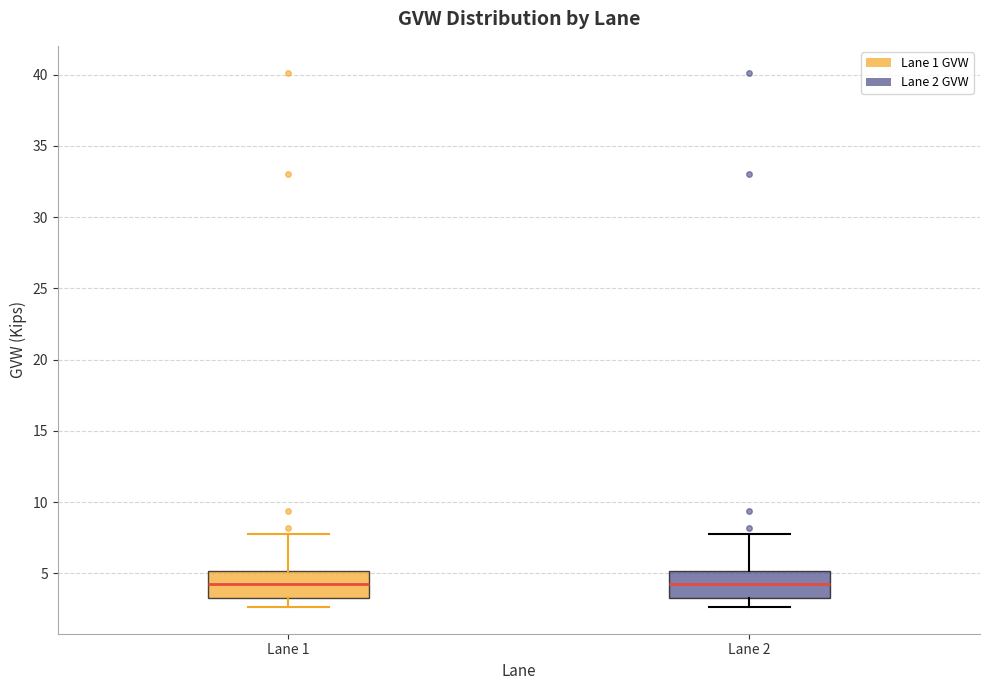

Reading left to right, read every box against the y-axis: the position of its median line, the range the box covers, and the ends of its whiskers. The values are not printed on the chart, so give them approximately, as read against the axis.

Lane 1: median 4.0, box 3.5 to 5.0, whiskers 2.5 to 8.0
Lane 2: median 4.0, box 3.5 to 5.0, whiskers 2.5 to 8.0